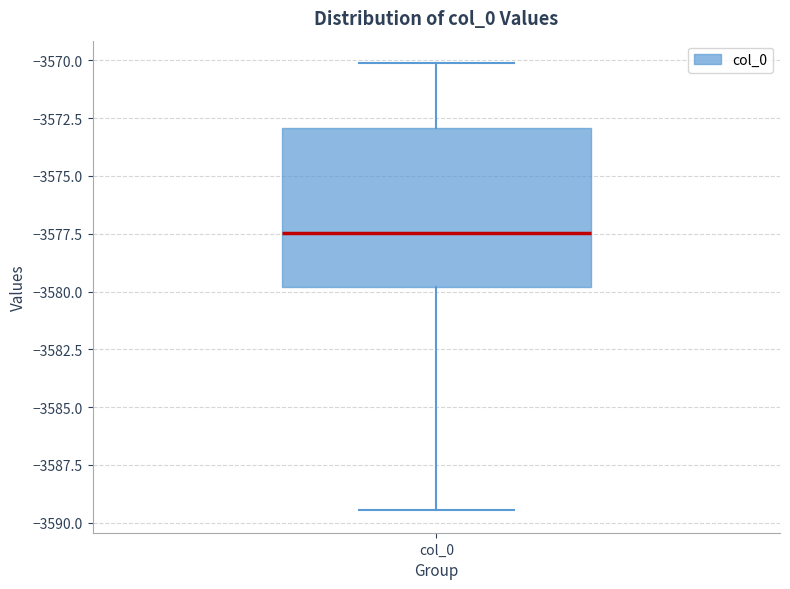

Read this box plot against the y-axis: the position of the median line, the range covered by the box, and the ends of both whiskers. The values are not printed on the chart, so give them approximately, as read against the axis.

median -3577.5, box -3580.0 to -3573.0, whiskers -3589.5 to -3570.0